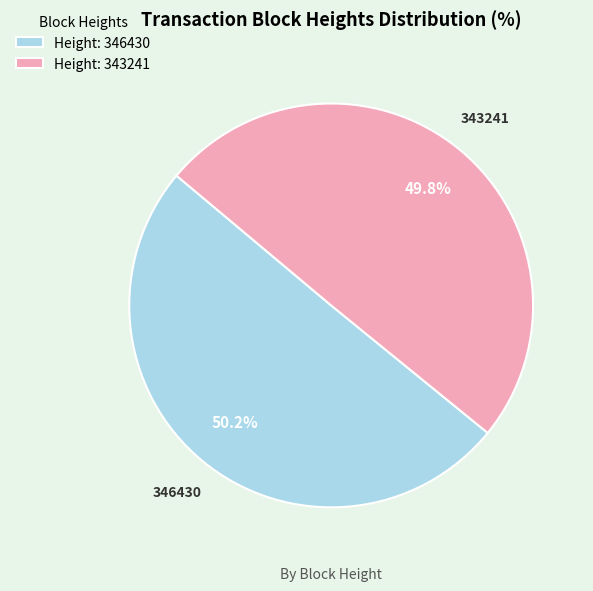

Combined, do Height: 343241 and Height: 346430 account for over 50%?

Yes